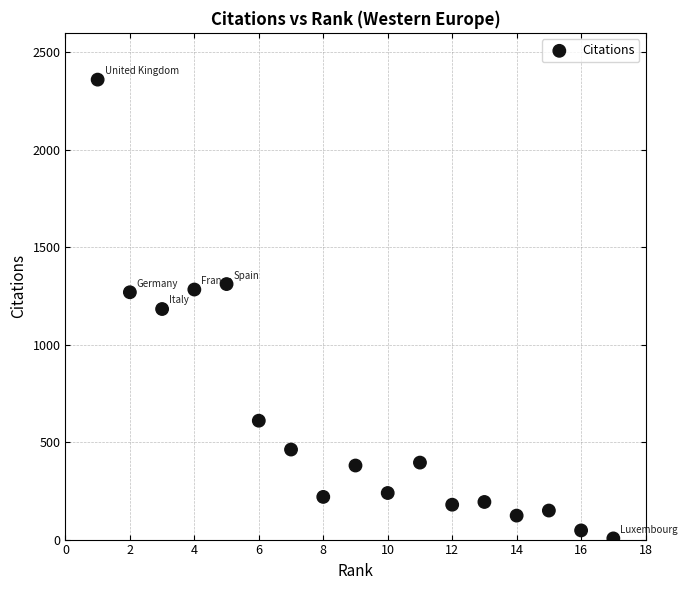

What is the range of Y values (max minus min)?

2354